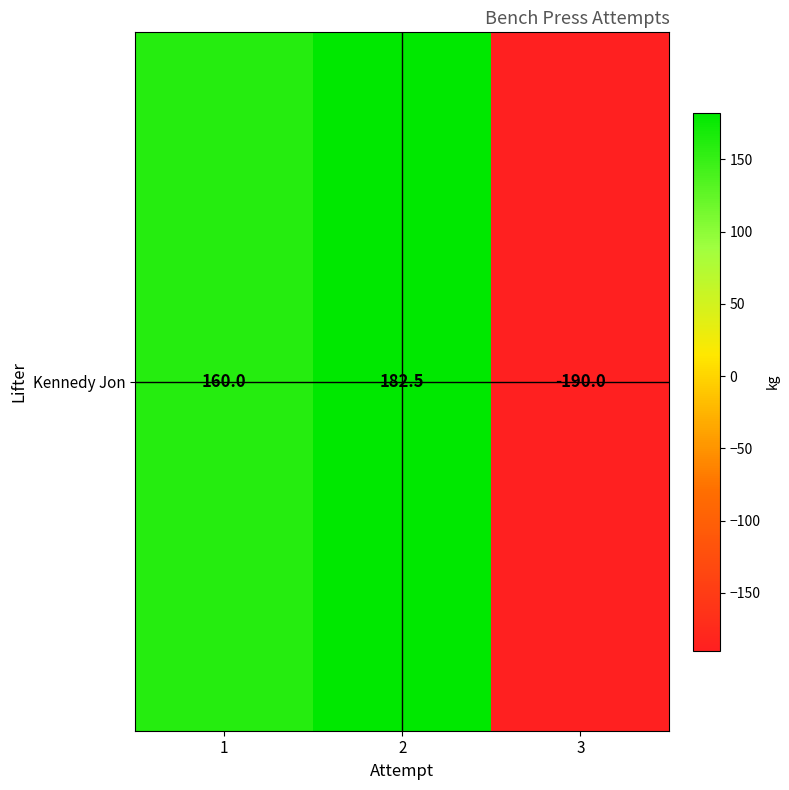

Reading right to left, list all the values displayed in this chart.

-190.0	182.5	160.0